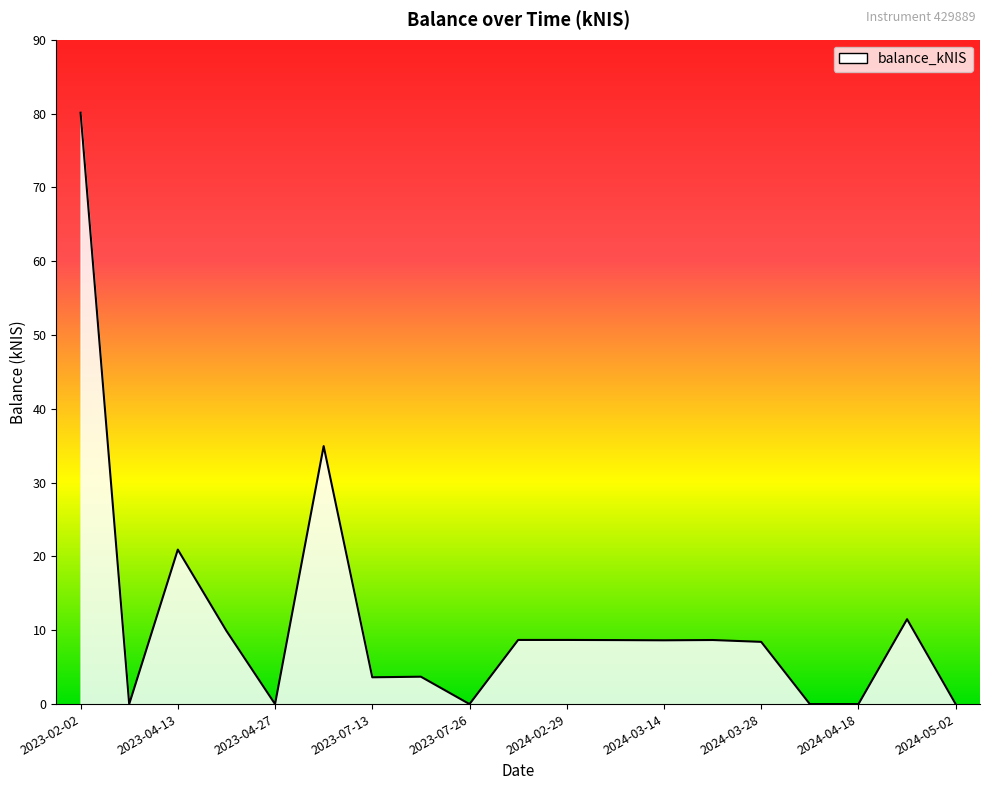

What is the greatest value displayed?

80.1